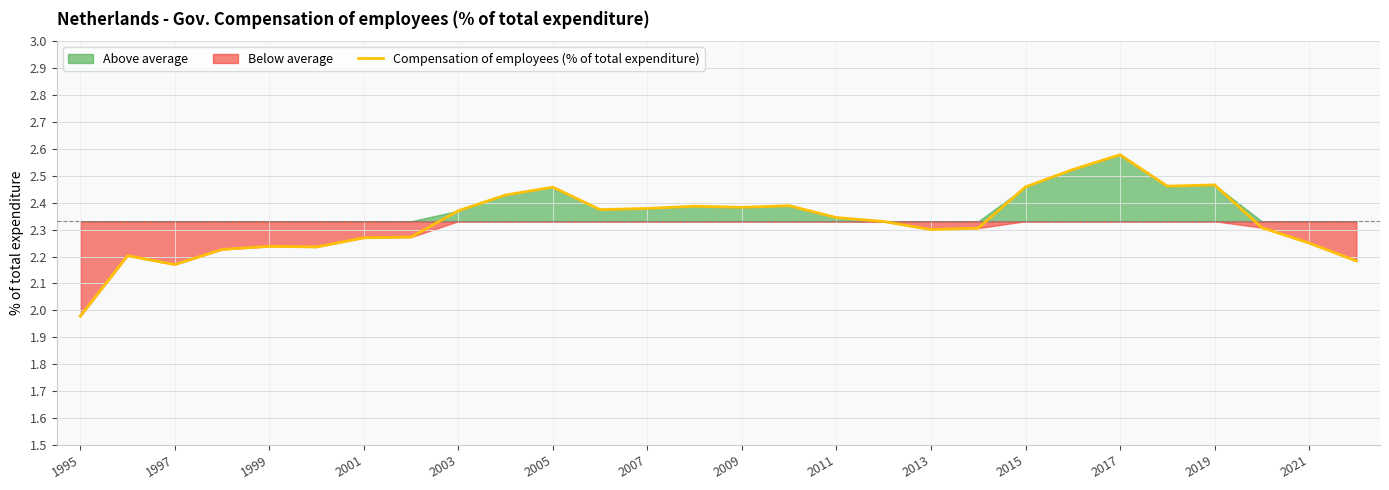

Where is Compensation of employees (% of total expenditure) nearest to the value 2?

1995